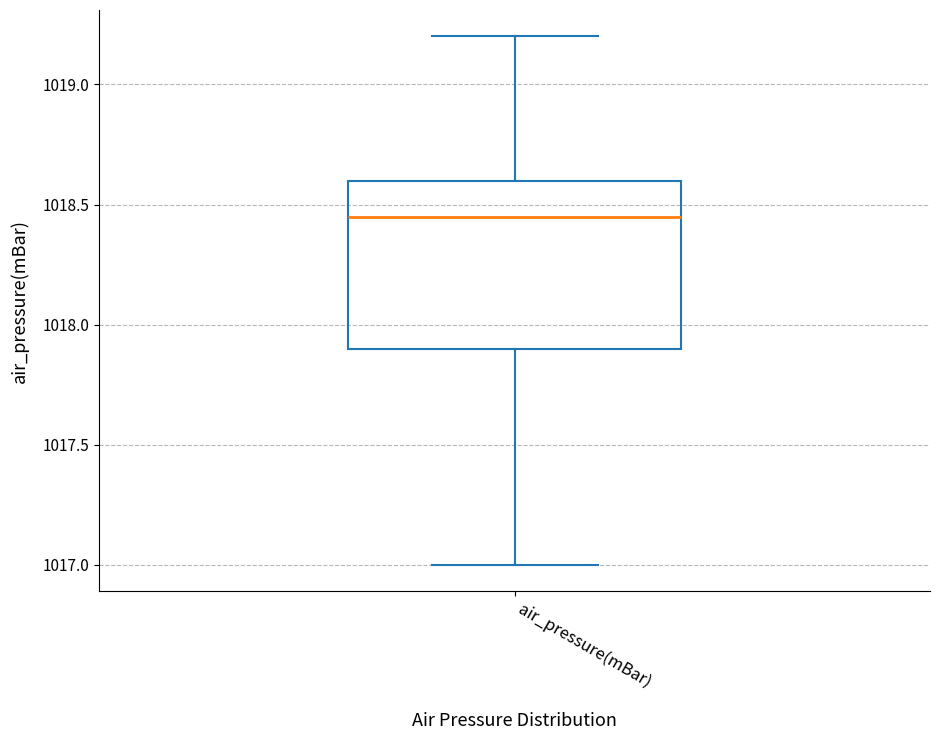

Where is the upper edge of the box for air_pressure(mBar) on the y-axis? The values are not printed on the chart, so give them approximately, as read against the axis.

1018.60